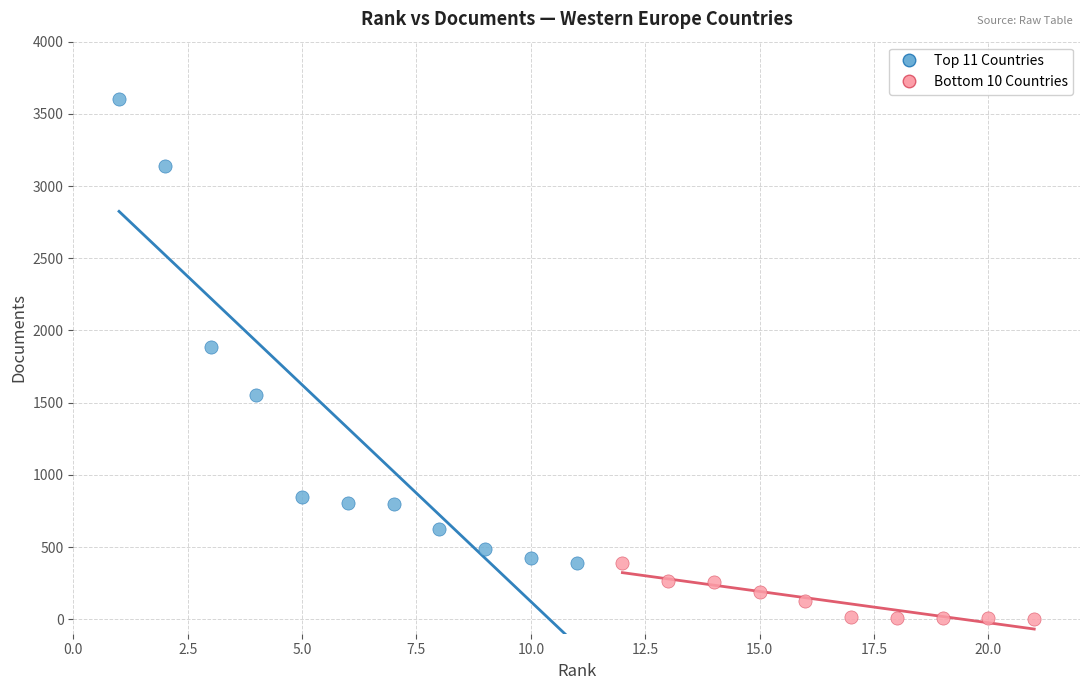

Which series has the largest Y range (max minus min)?

Top 11 Countries